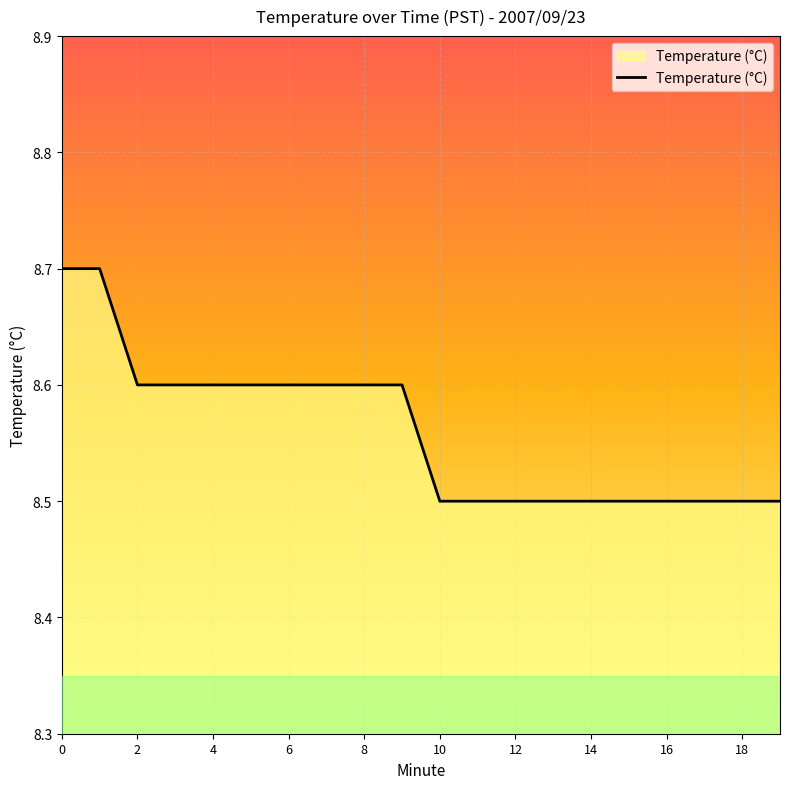

What is the sum of all values?

171.2